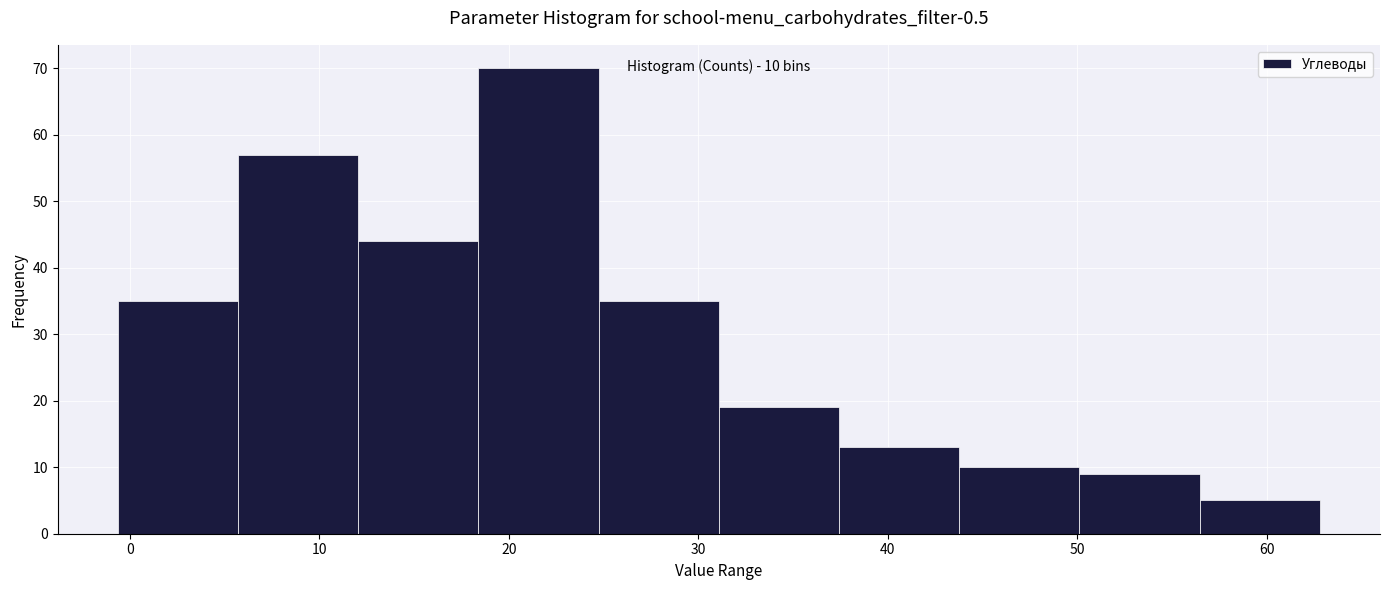

Over which range of the x-axis is the bar tallest?

18 to 25